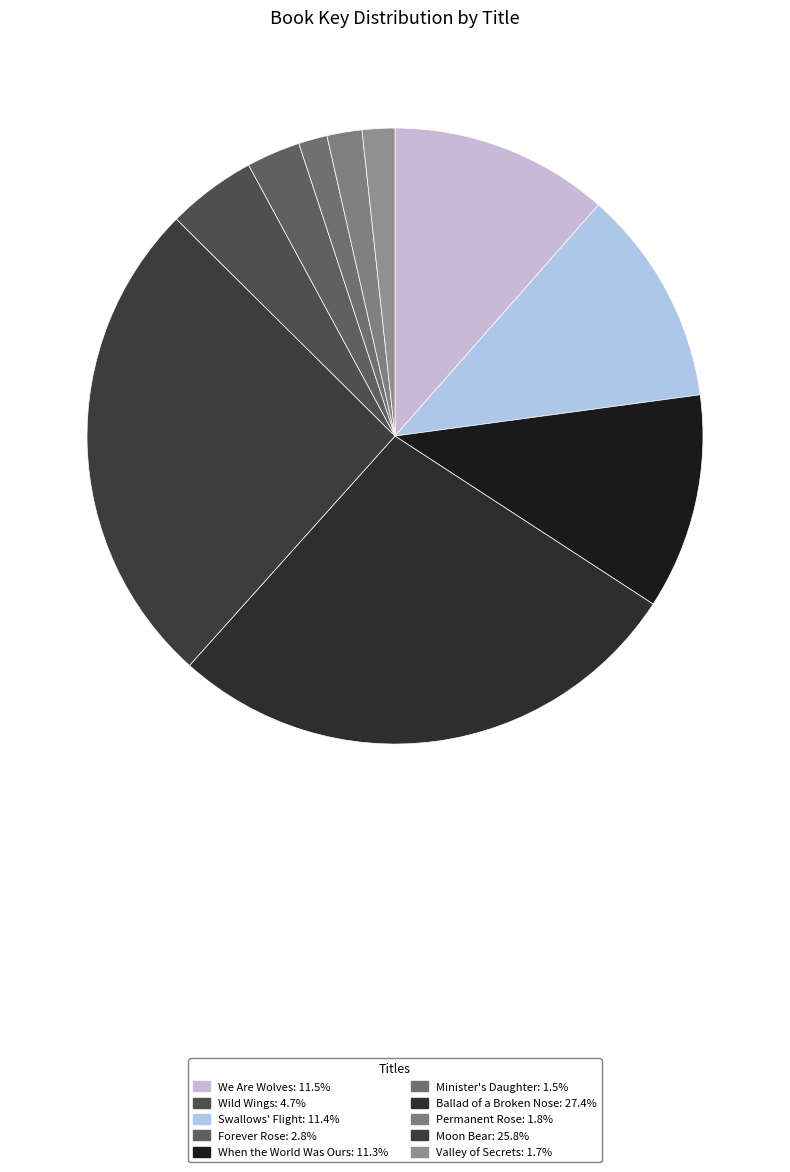

Count the number of slices in the pie.

10